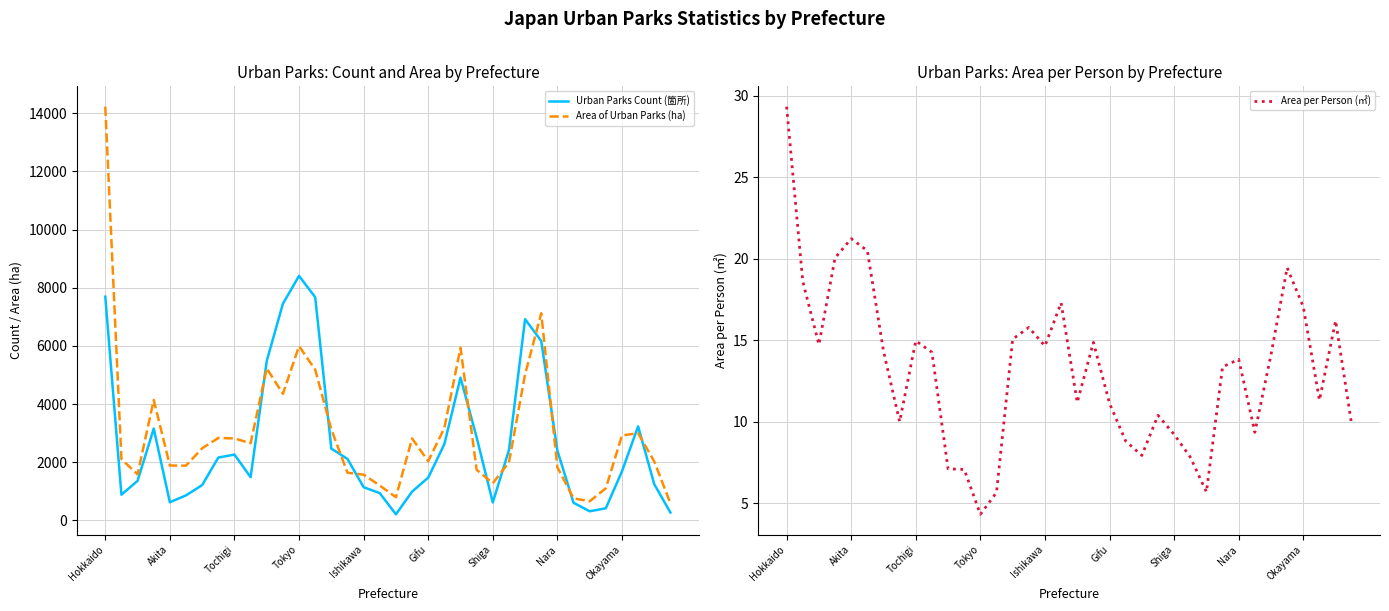

What is the total value across all series at 23?

4601.4